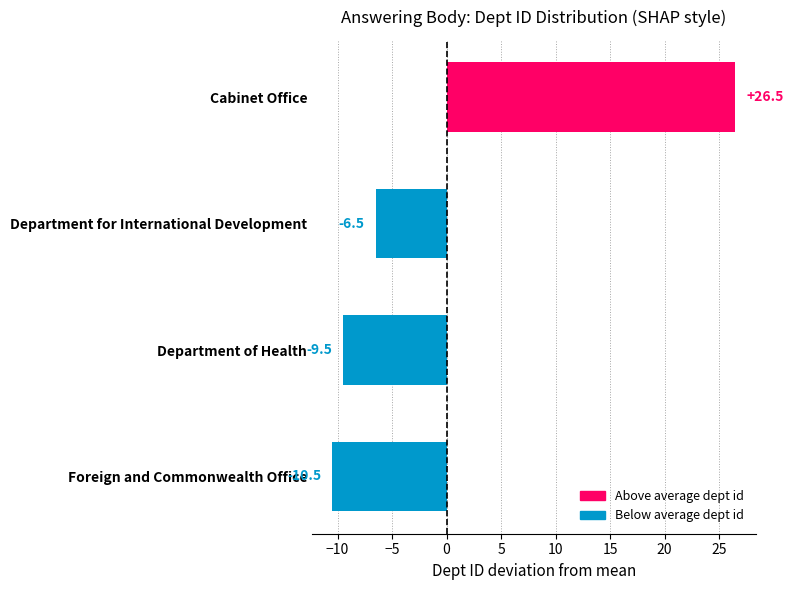

What value does the data have at Cabinet Office?

26.5